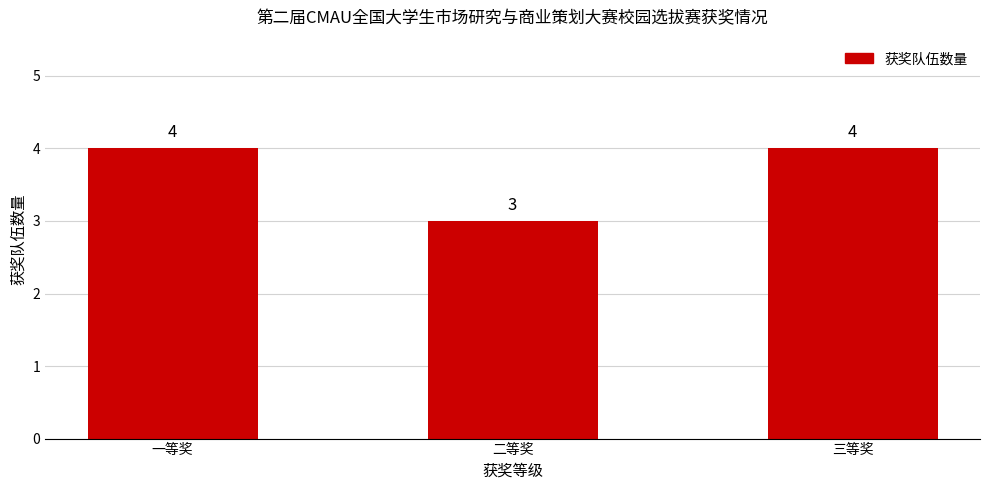

What position from the left is 二等奖?

2